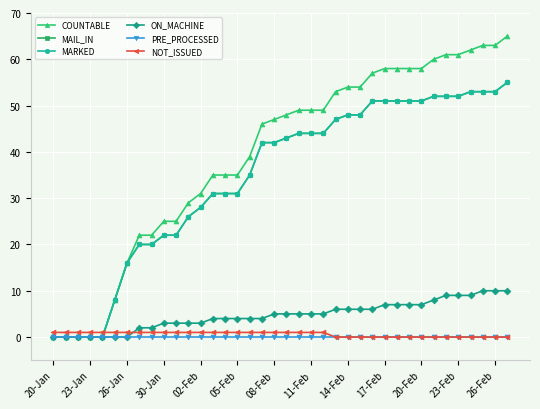

Does the chart display data point markers on the line(s)?

Yes